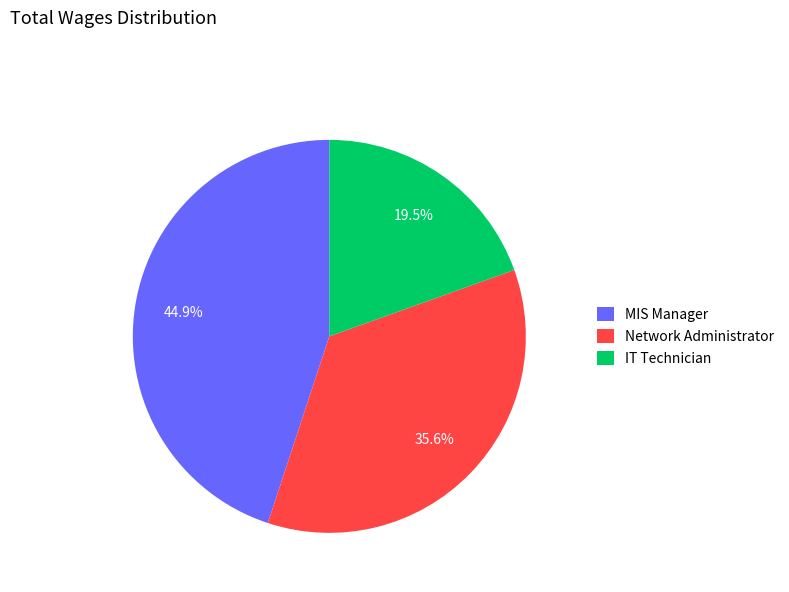

Count the number of slices in the pie.

3